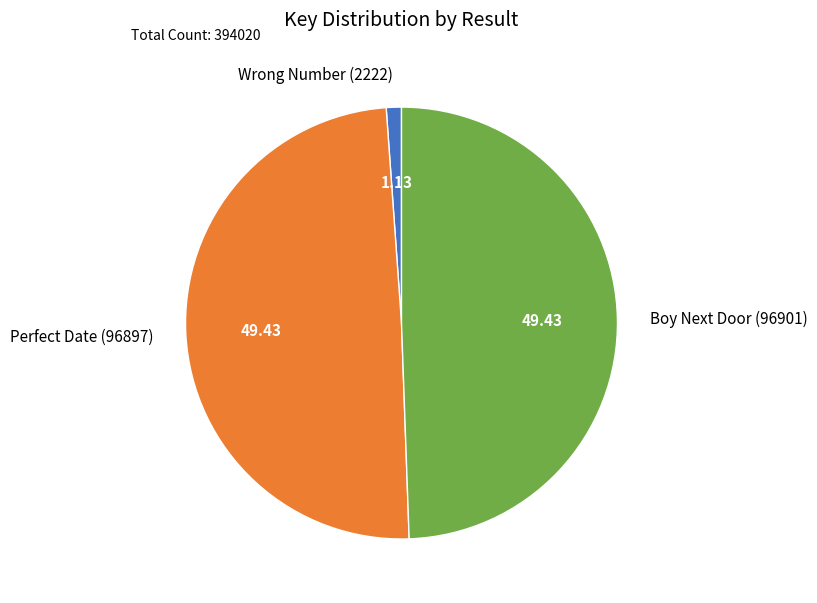

Does Wrong Number (2222) represent more than half of the total?

No